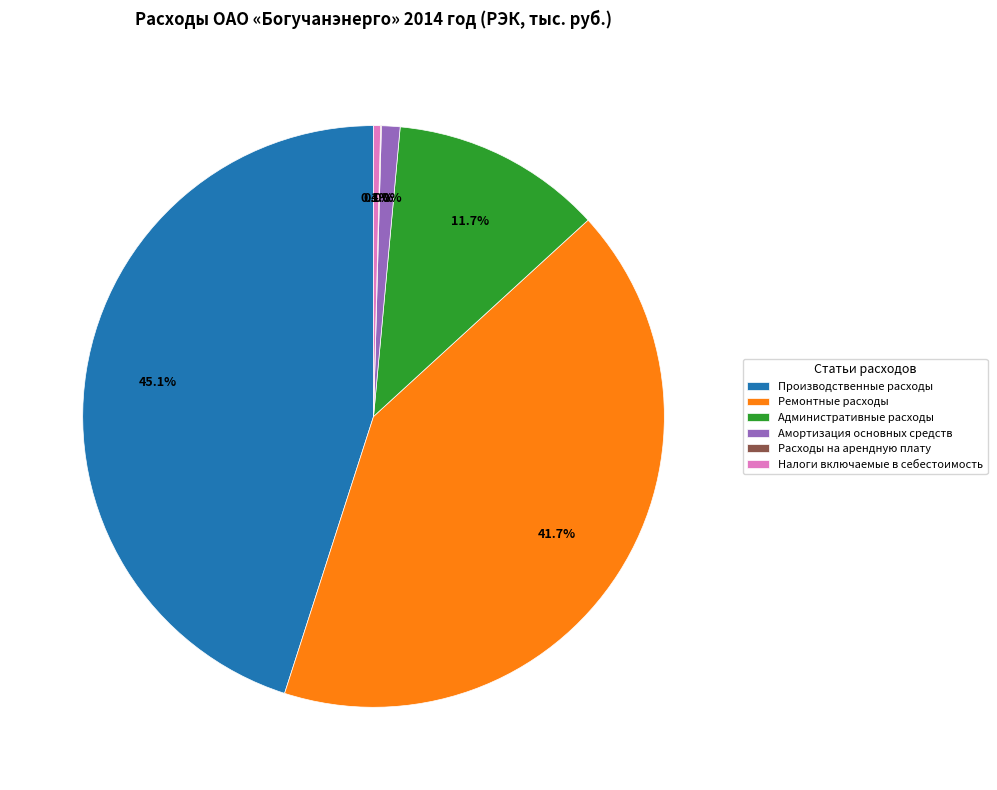

Is there any slice that represents more than half of the pie?

No